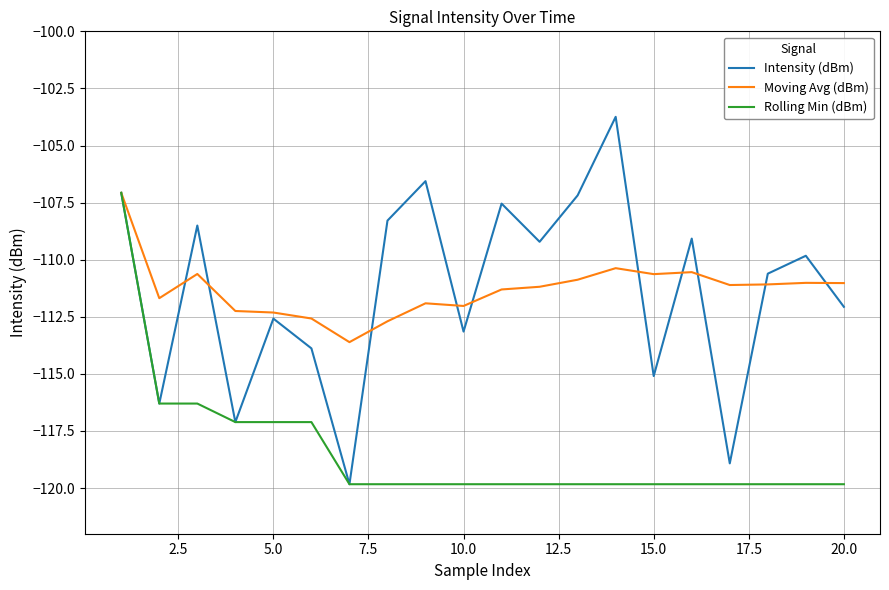

Which series has the widest spread of values?

Intensity (dBm)